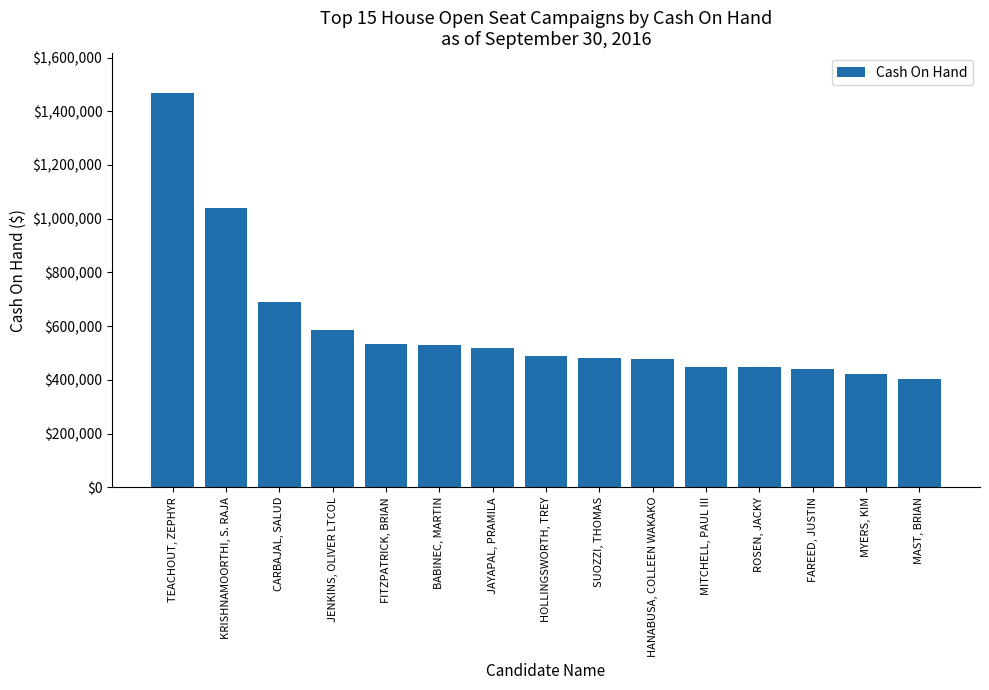

At which label does the data first exceed 489702?

TEACHOUT, ZEPHYR